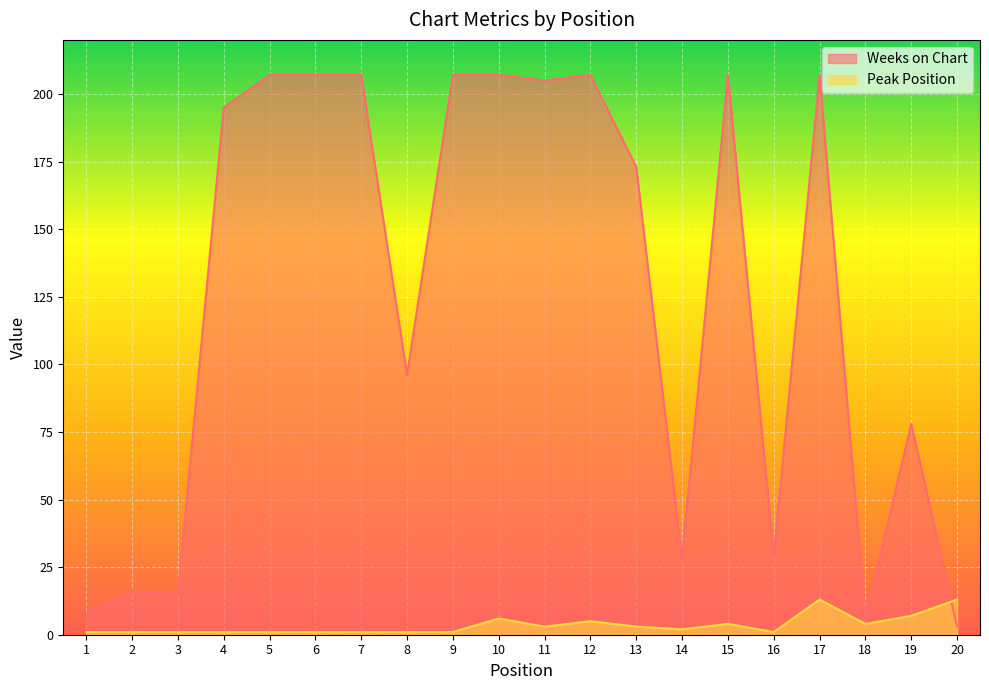

True or false: Peak Position and Weeks on Chart intersect in this chart.

True